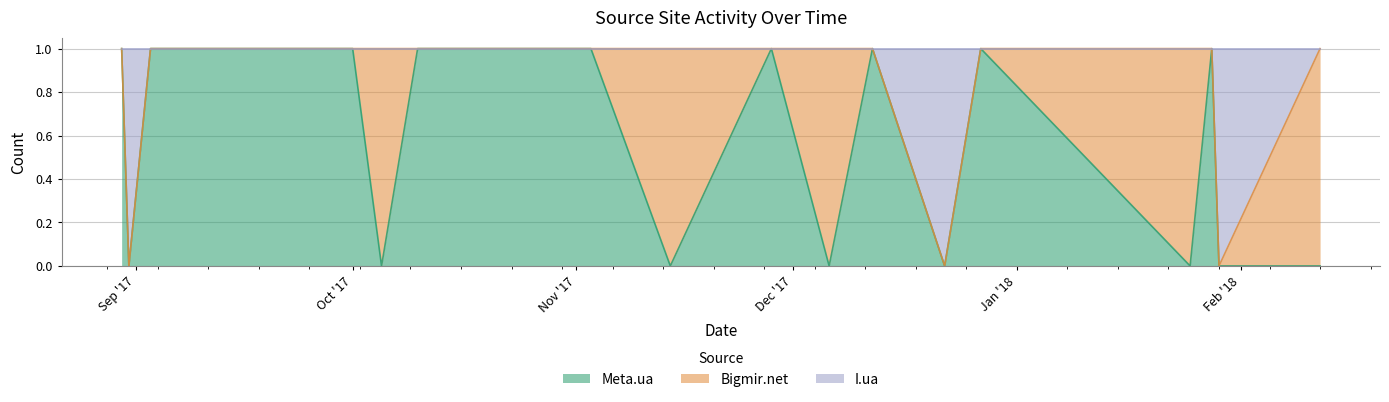

What is the highest value of the Meta.ua series?

1